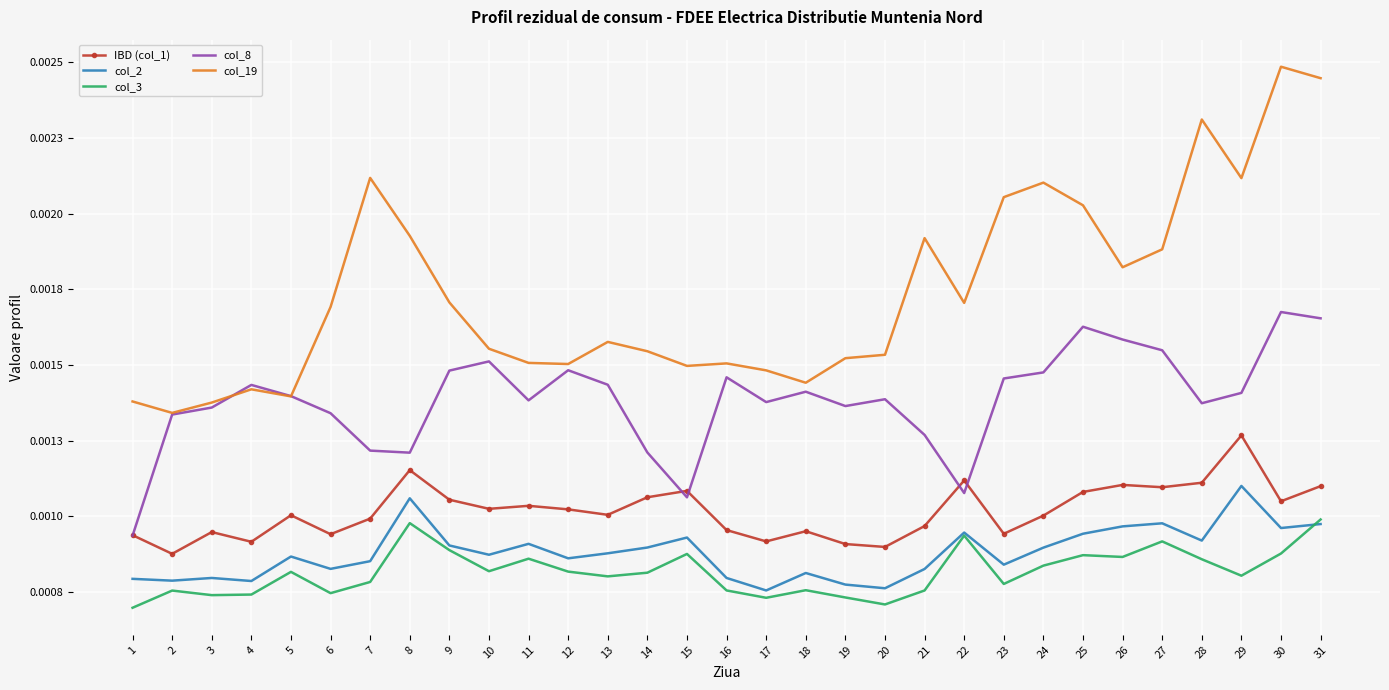

Which series has the widest spread of values?

col_19